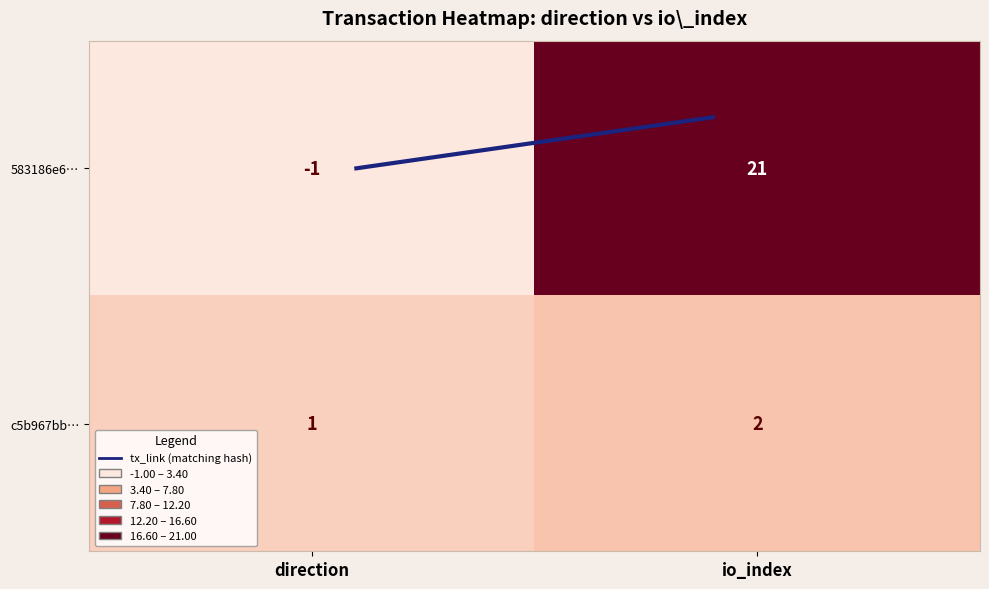

At direction, list the series in order from largest to smallest.

c5b967bb…, 583186e6…